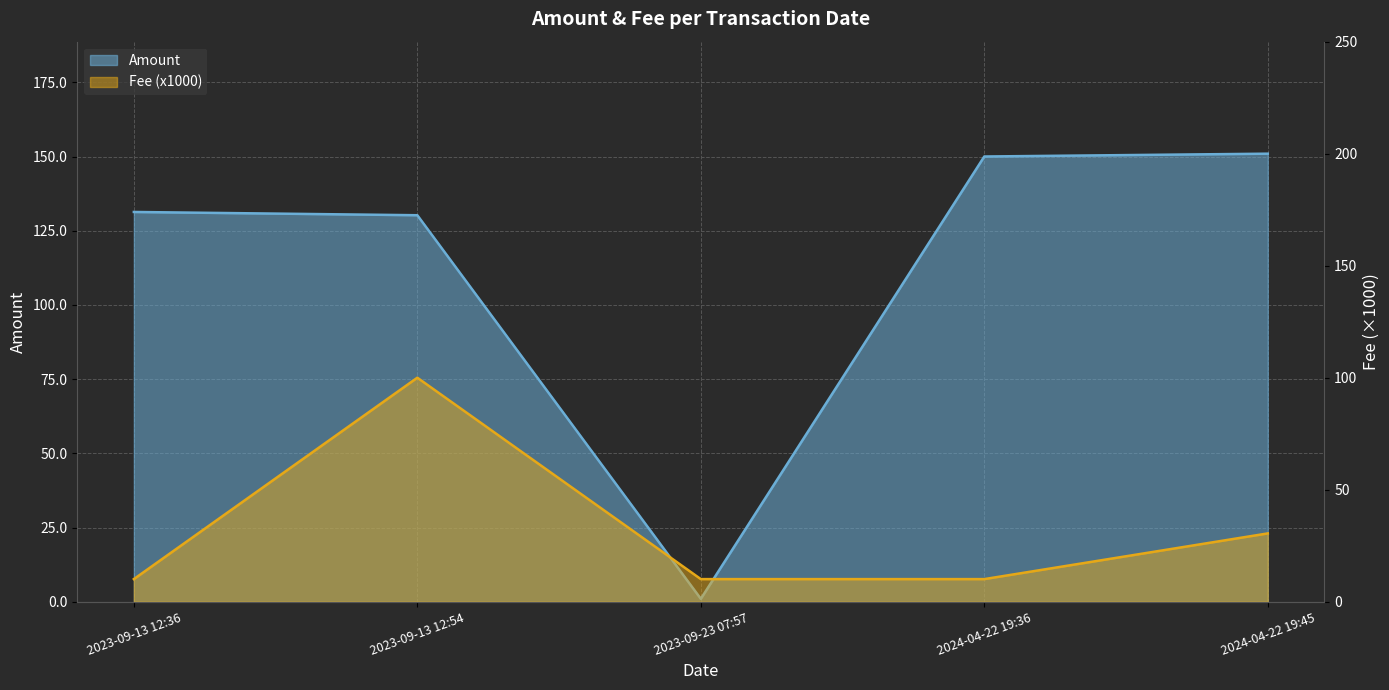

True or false: Amount and Fee intersect in this chart.

True